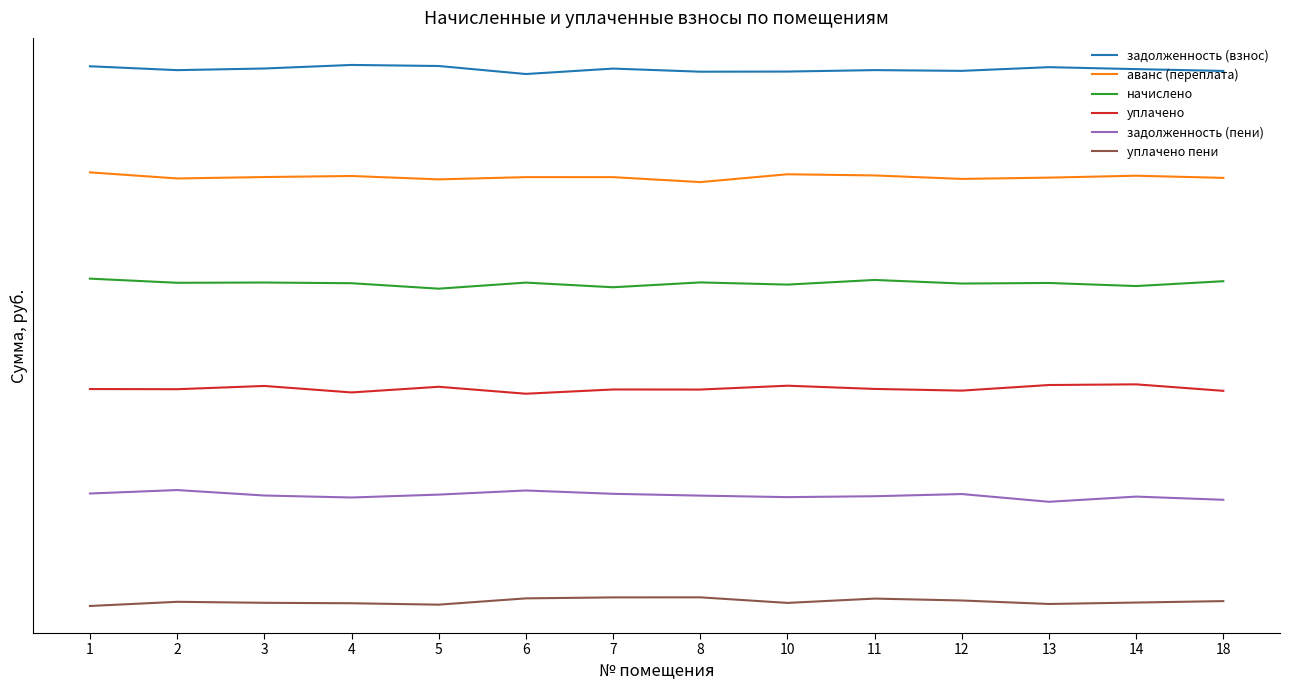

Reading left to right, extract all data points from this chart.

задолженность (взнос): 1=9.1	2=9.0	3=9.0	4=9.1	5=9.1	6=9.0	7=9.0	8=9.0	10=9.0	11=9.0	12=9.0	13=9.1	14=9.0	18=9.0
аванс (переплата): 1=7.6	2=7.5	3=7.5	4=7.5	5=7.5	6=7.5	7=7.5	8=7.4	10=7.5	11=7.5	12=7.5	13=7.5	14=7.5	18=7.5
начислено: 1=6.1	2=6.0	3=6.0	4=6.0	5=5.9	6=6.0	7=5.9	8=6.0	10=6.0	11=6.0	12=6.0	13=6.0	14=6.0	18=6.0
уплачено: 1=4.5	2=4.5	3=4.5	4=4.4	5=4.5	6=4.4	7=4.5	8=4.5	10=4.5	11=4.5	12=4.5	13=4.6	14=4.6	18=4.5
задолженность (пени): 1=3.0	2=3.1	3=3.0	4=3.0	5=3.0	6=3.1	7=3.0	8=3.0	10=3.0	11=3.0	12=3.0	13=2.9	14=3.0	18=2.9
уплачено пени: 1=1.4	2=1.5	3=1.5	4=1.5	5=1.4	6=1.5	7=1.5	8=1.5	10=1.5	11=1.5	12=1.5	13=1.5	14=1.5	18=1.5